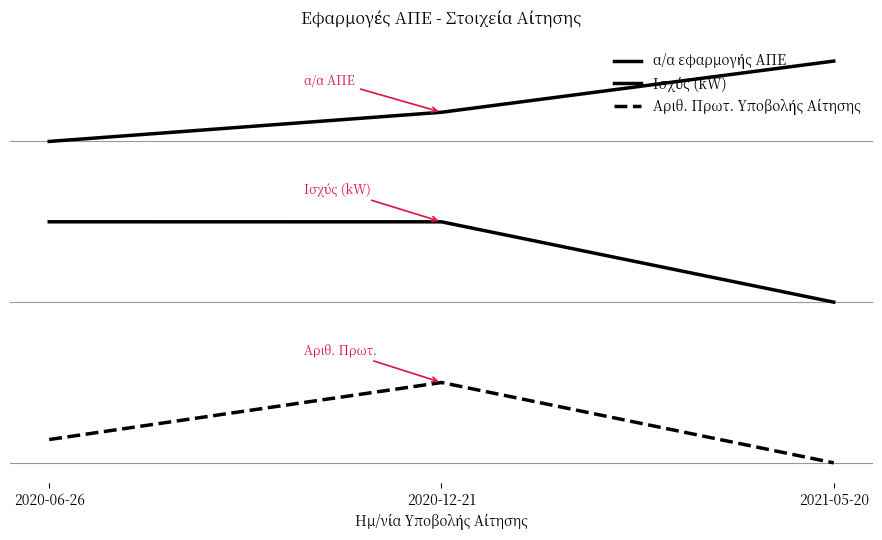

Is it true that Ισχύς (kW) equals 0.5 at 2020-06-26?

False